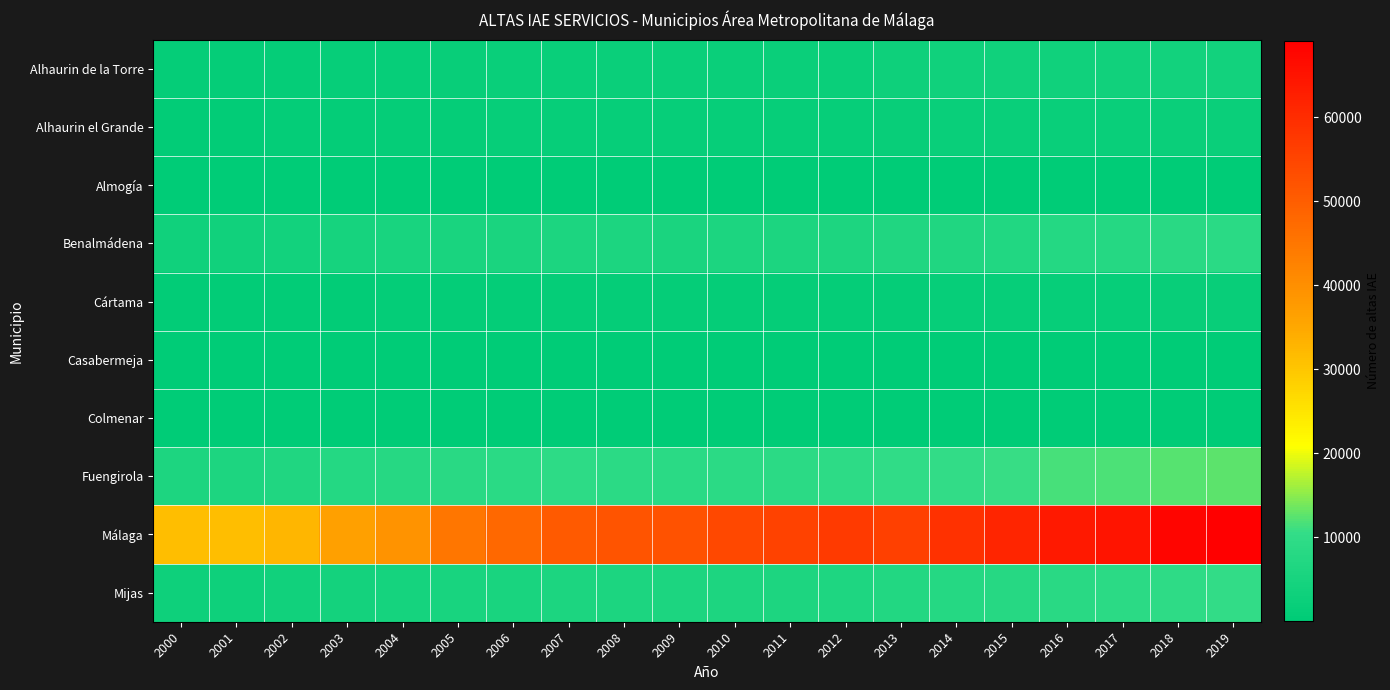

What is the total value across all series at 2001?

47748